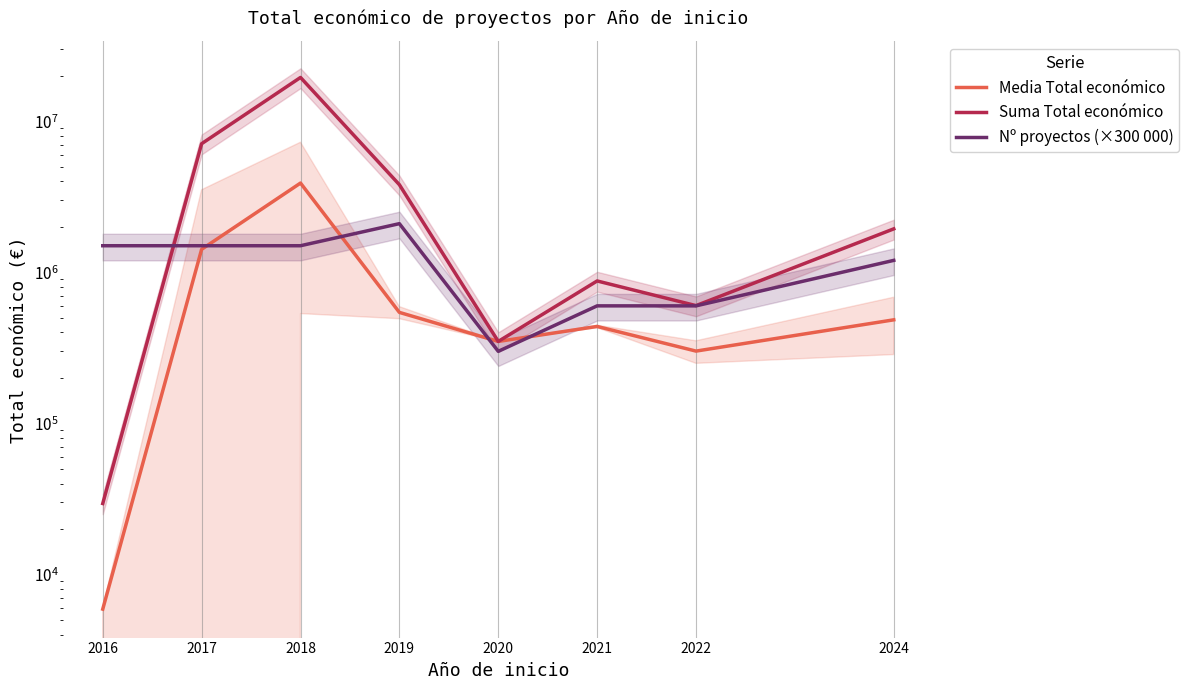

At which label does Nº proyectos (×300 000) reach its minimum?

2020